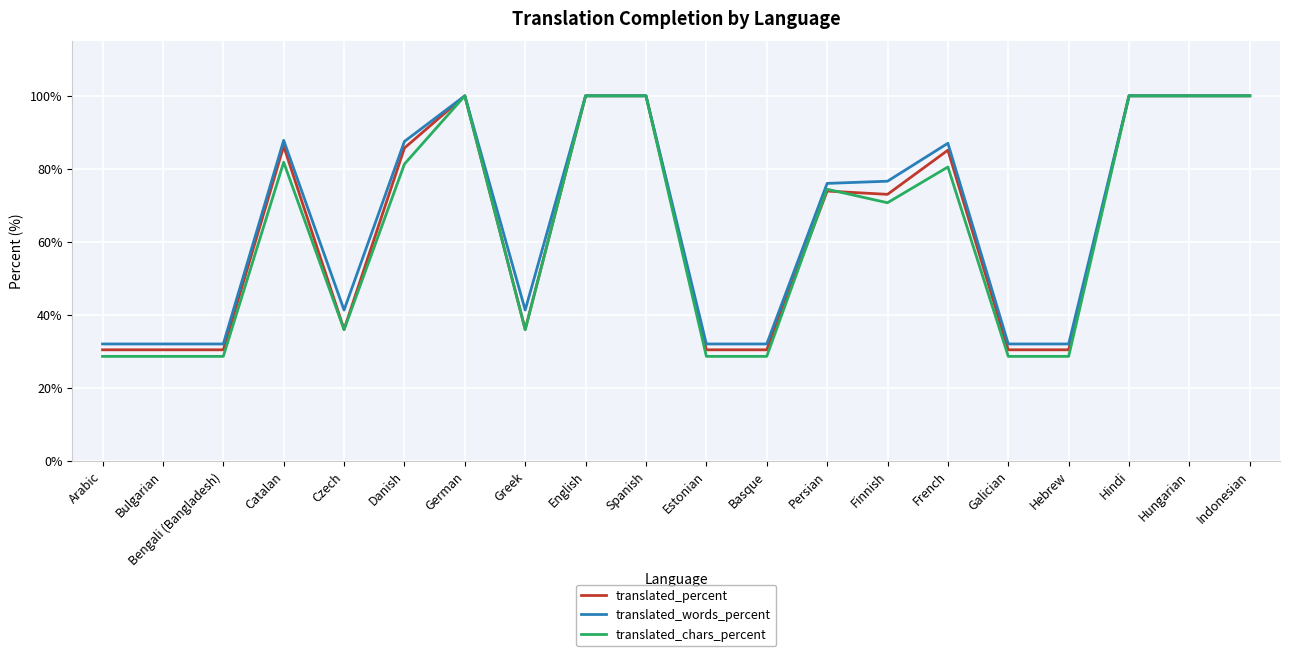

True or false: translated_words_percent has a value of 87.0 at French.

True